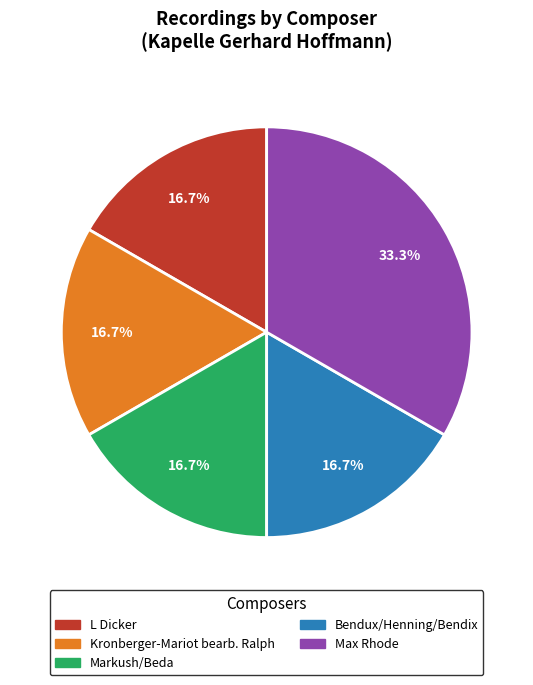

Approximately how many times larger is the value at Bendux/Henning/Bendix compared to Max Rhode?

0.5